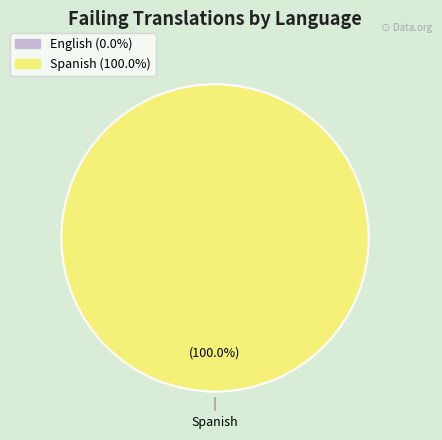

What percentage is the Spanish slice, to the nearest percent?

100%